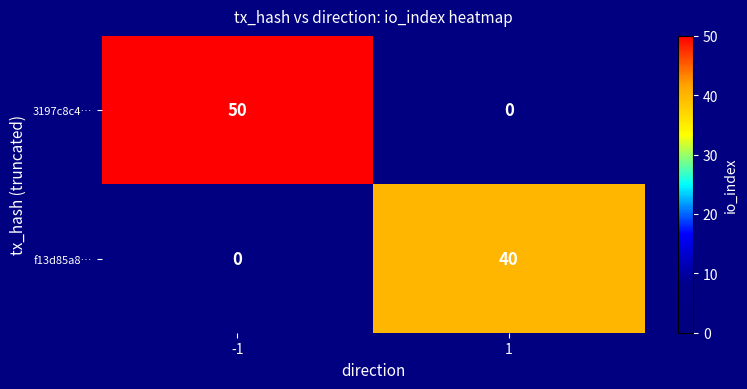

Which series has the largest total across all categories?

3197c8c4…